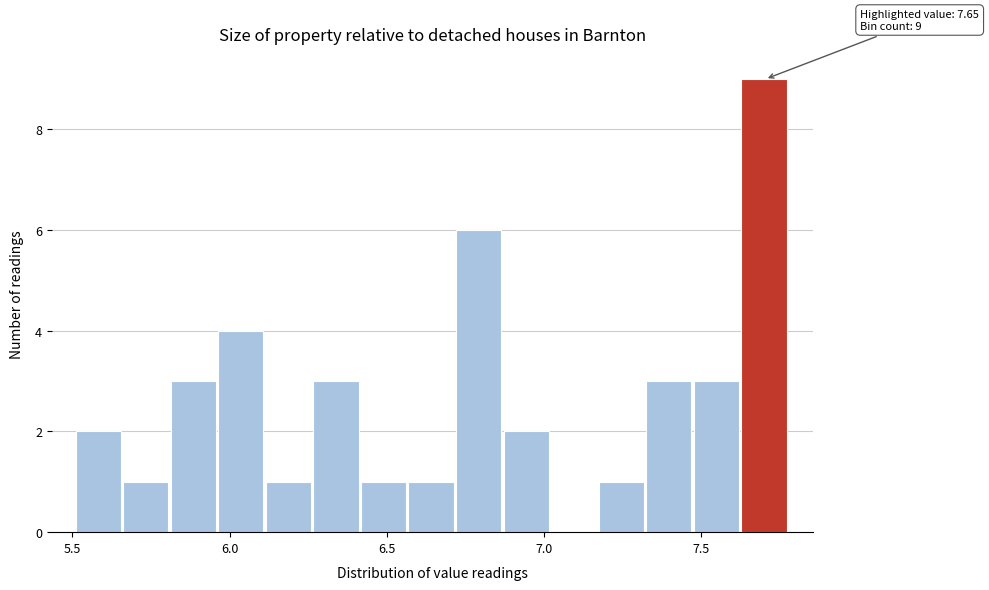

Read against the x-axis, roughly where is the centre of the tallest bar?

7.70